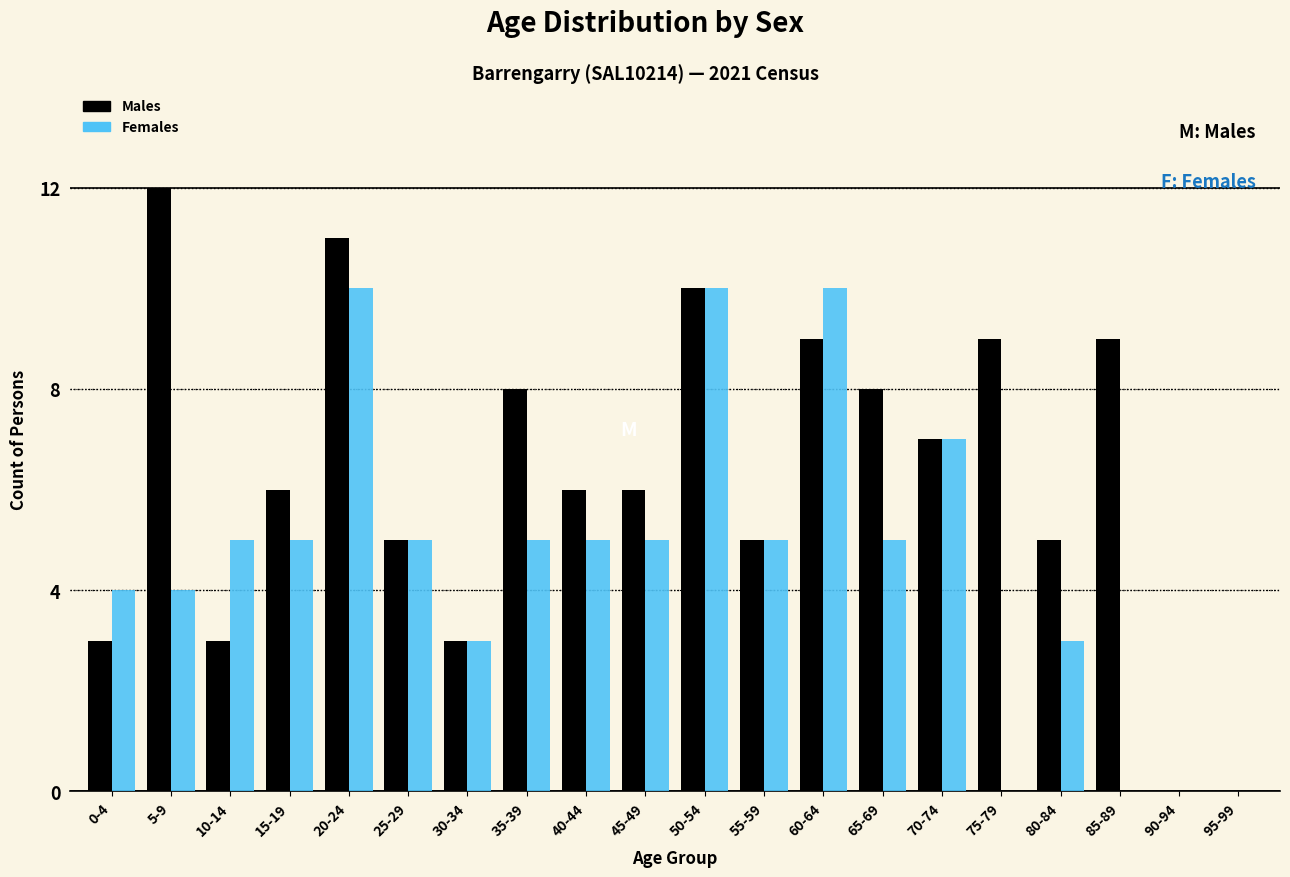

What is the total value across all series at 25-29?

10